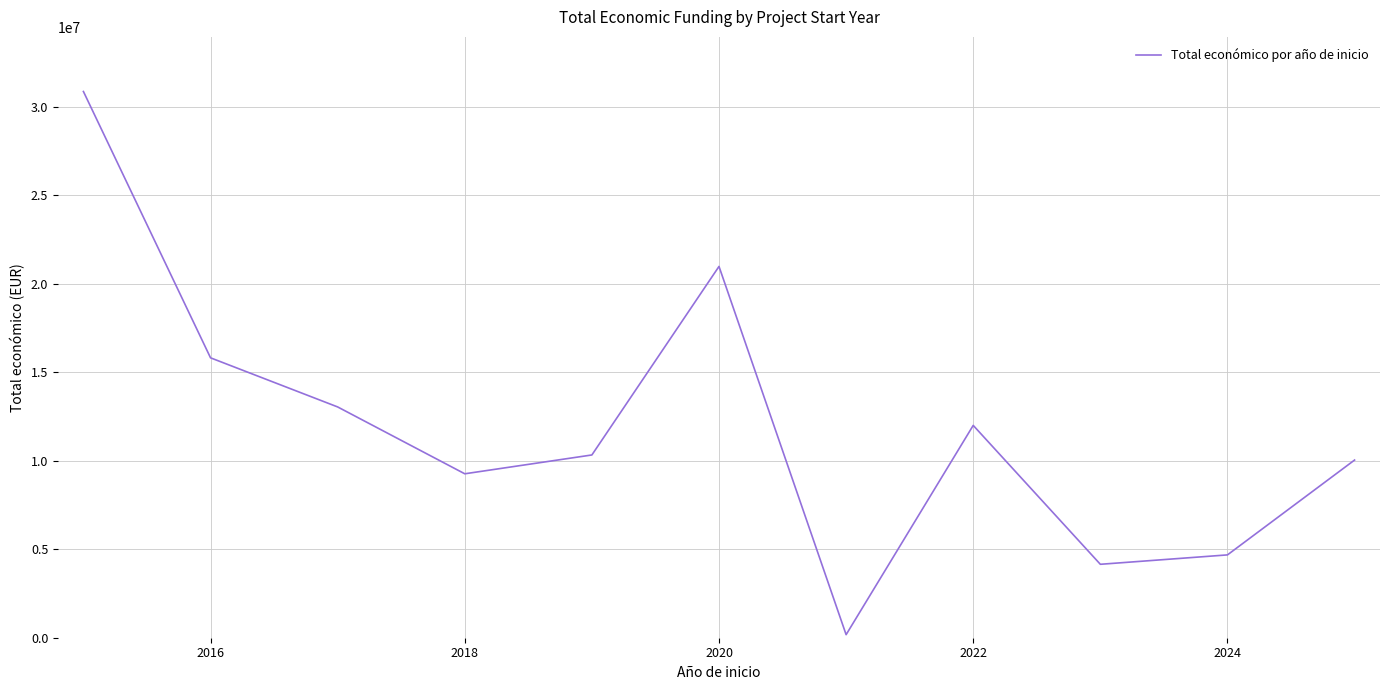

What is the difference between the maximum and minimum values?

30696464